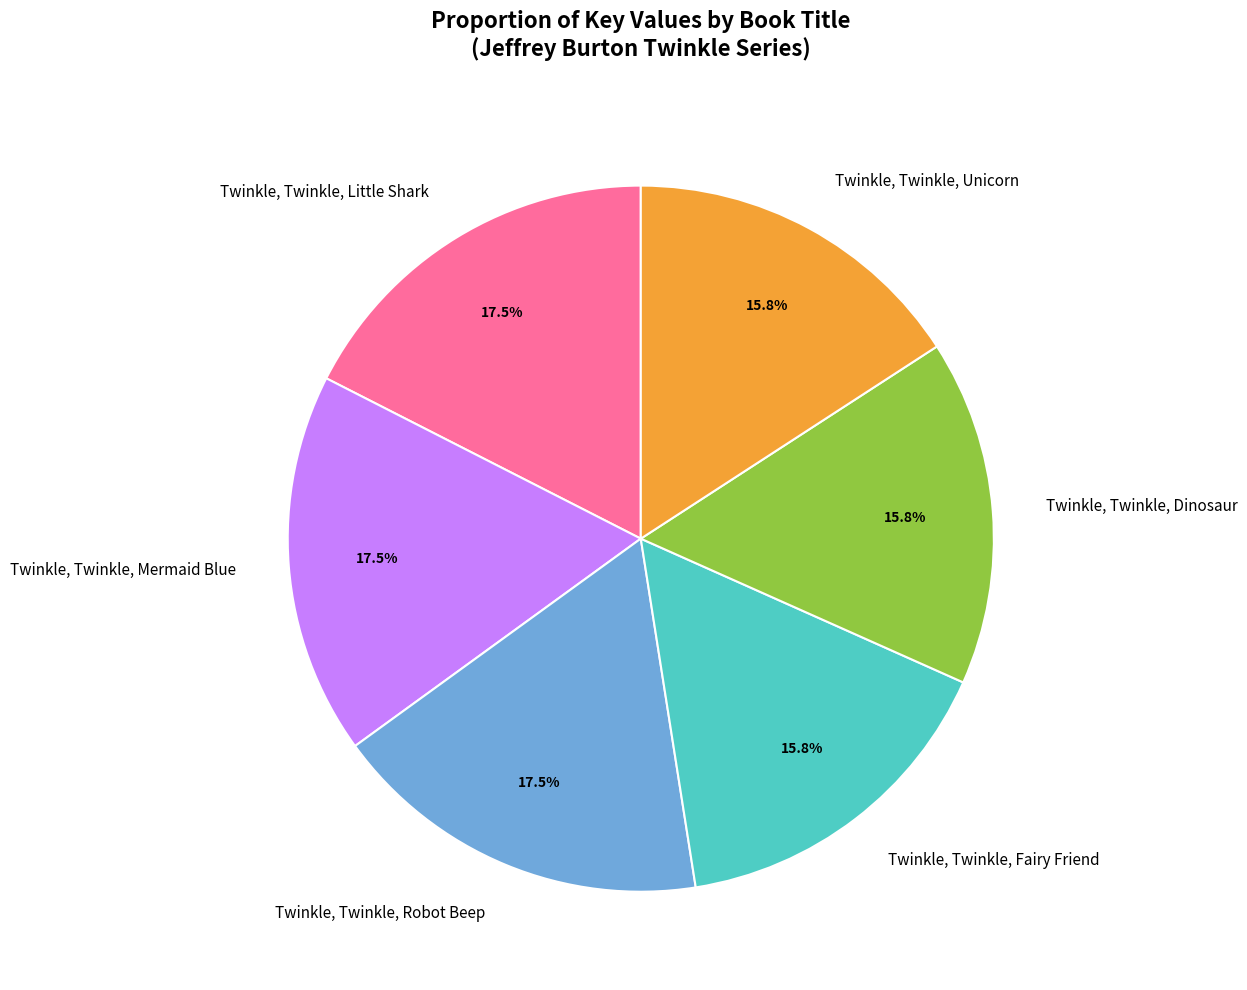

Approximately how many times larger is the value at Twinkle, Twinkle, Unicorn compared to Twinkle, Twinkle, Mermaid Blue?

0.9